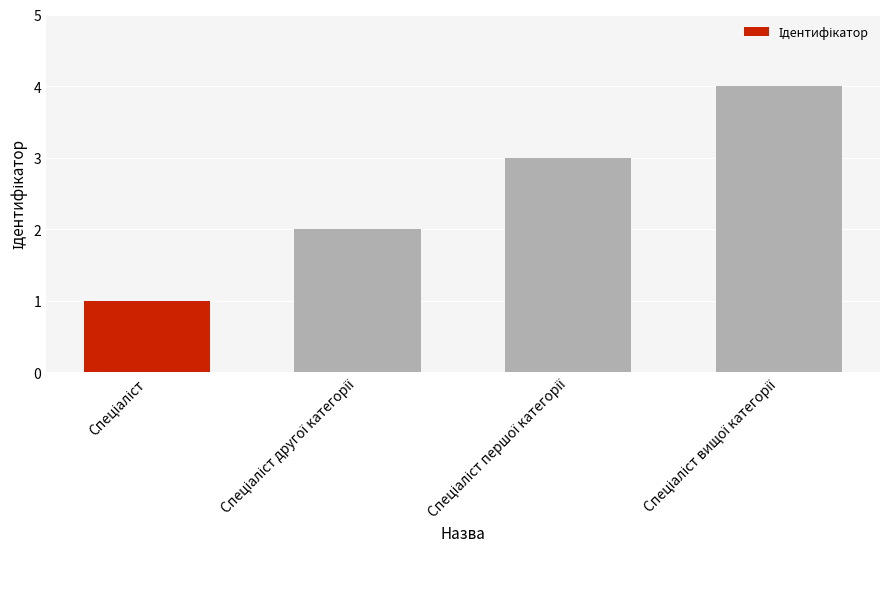

How many categories are shown in the chart?

4